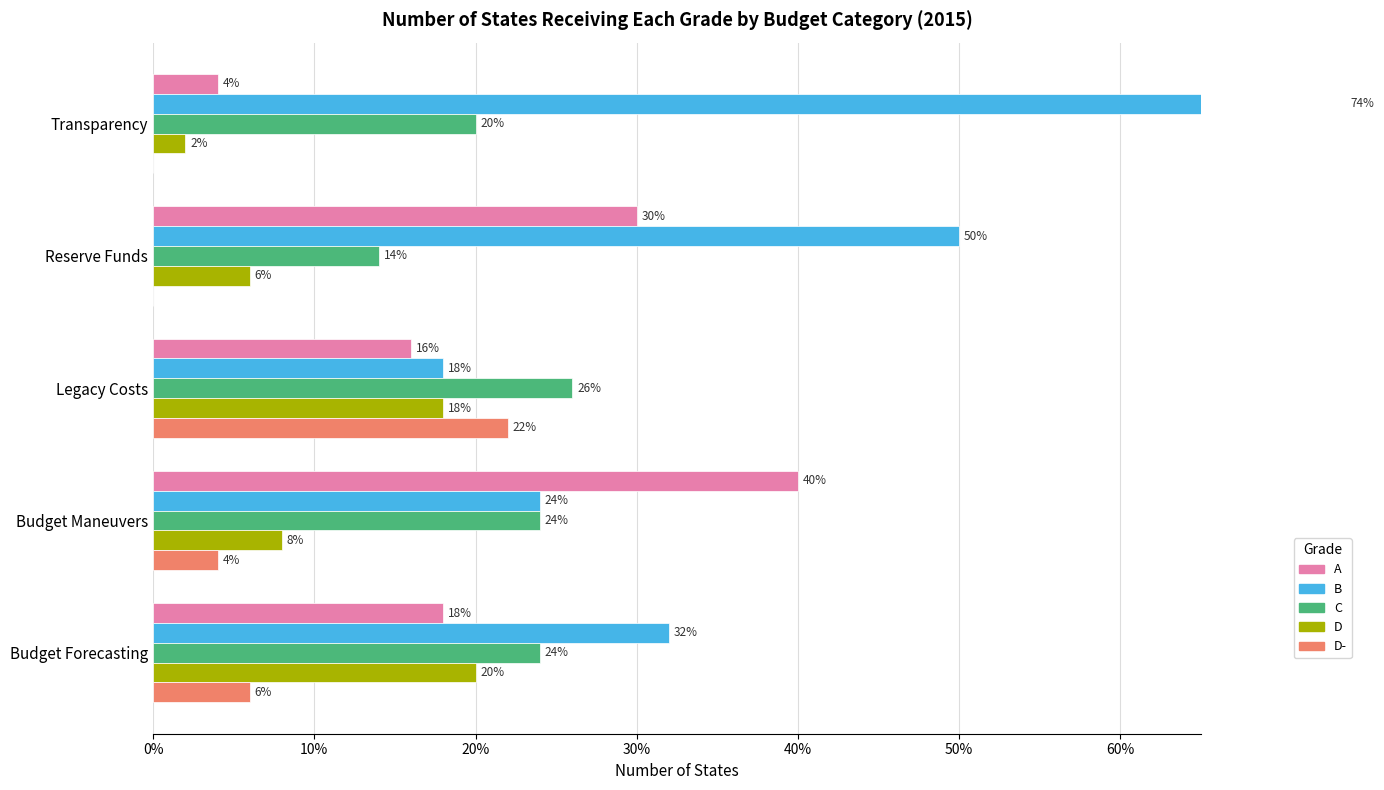

How many bars are there in each group?

5